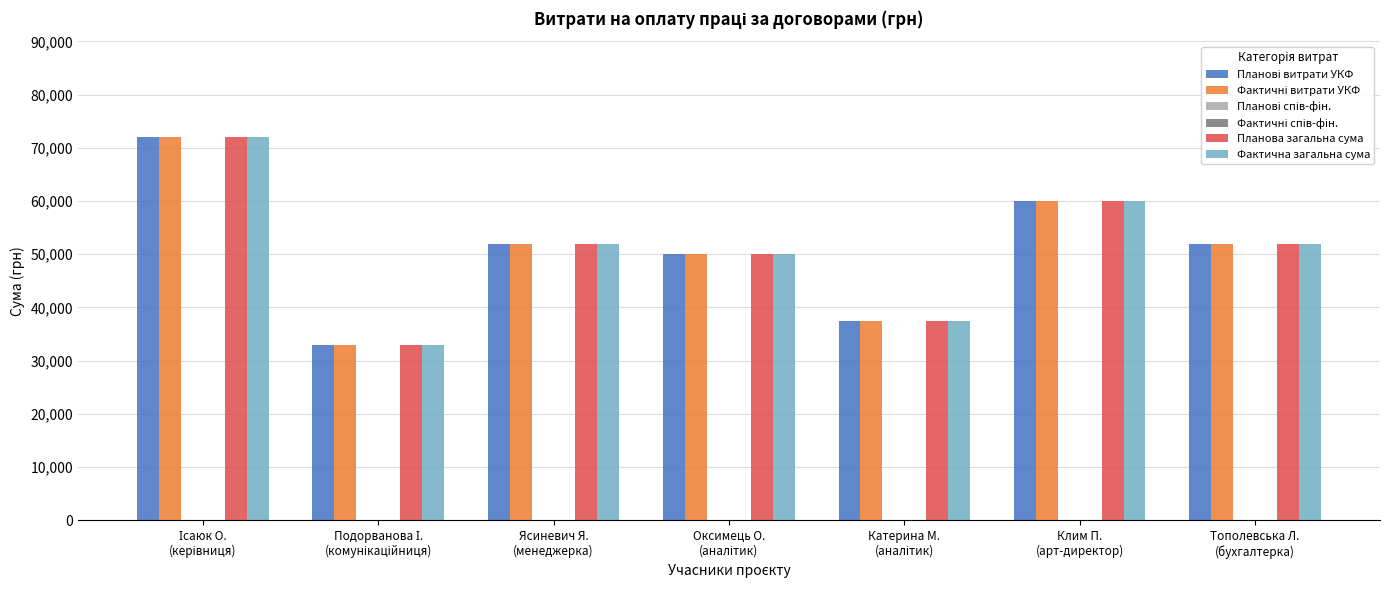

What is the label of the 6th bar from the right?

Подорванова І.
(комунікаційниця)